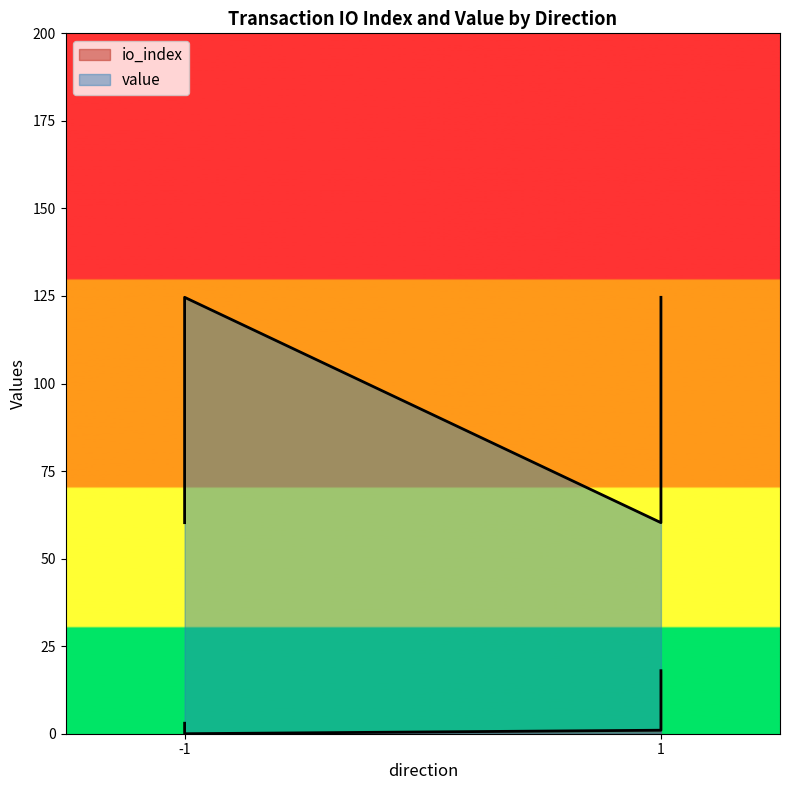

How many lines are shown in the chart?

2